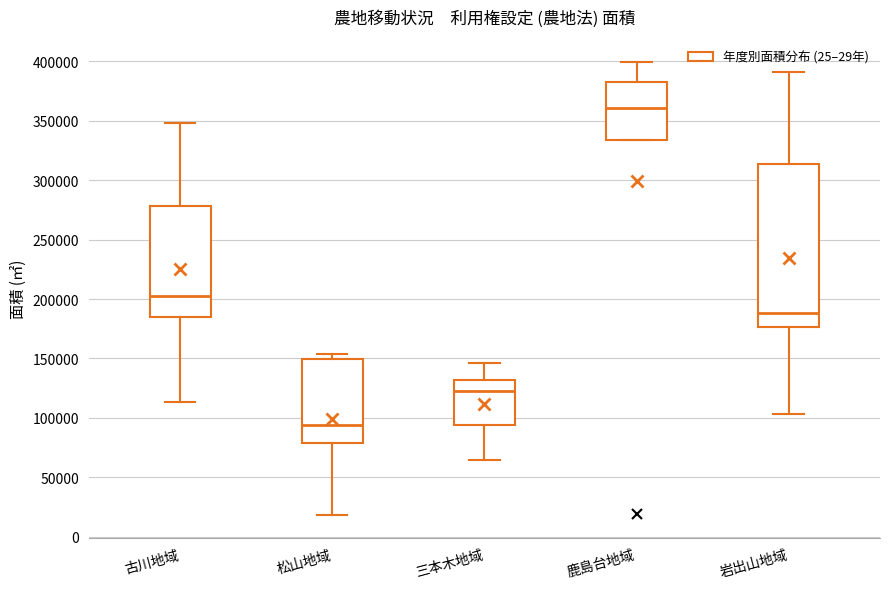

Reading left to right, transcribe this box plot: for each box, give where its median line is, the range the box spans, and where its two whiskers end, as read against the y-axis. The values are not printed on the chart, so give them approximately, as read against the axis.

古川地域: median 205000, box 185000 to 280000, whiskers 115000 to 350000
松山地域: median 95000, box 80000 to 150000, whiskers 20000 to 155000
三本木地域: median 120000, box 95000 to 130000, whiskers 65000 to 145000
鹿島台地域: median 360000, box 335000 to 385000, whiskers 335000 to 400000
岩出山地域: median 190000, box 175000 to 315000, whiskers 105000 to 390000